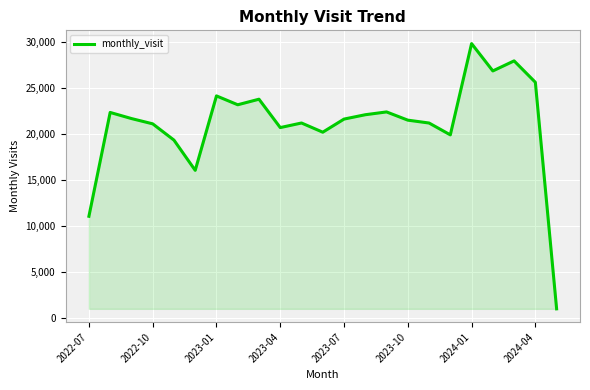

What is the maximum value shown in the chart?

29846